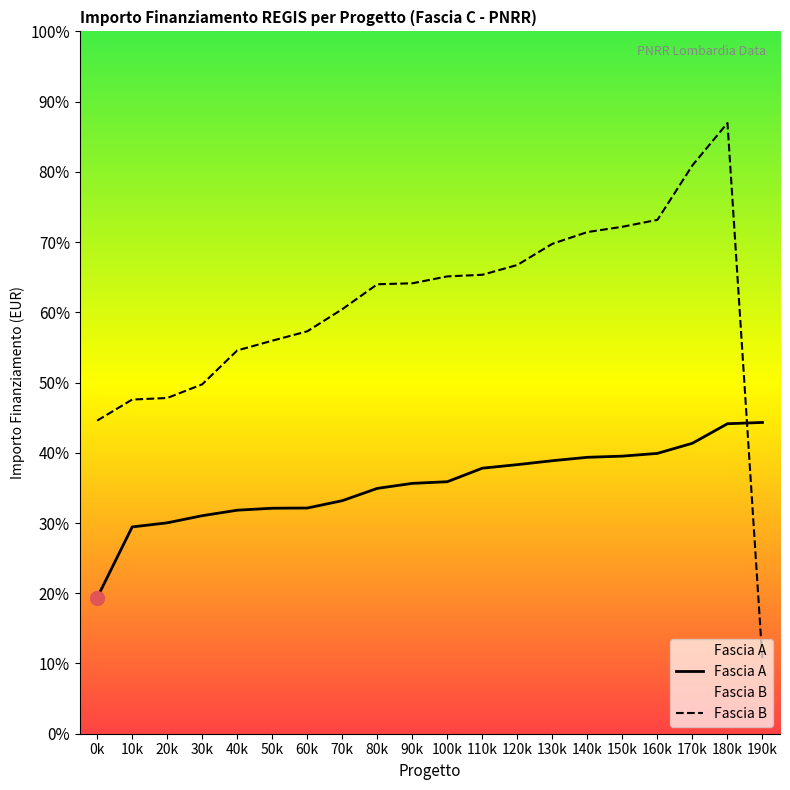

Between which two adjacent categories do Fascia A and Fascia B first intersect?

180k and 190k